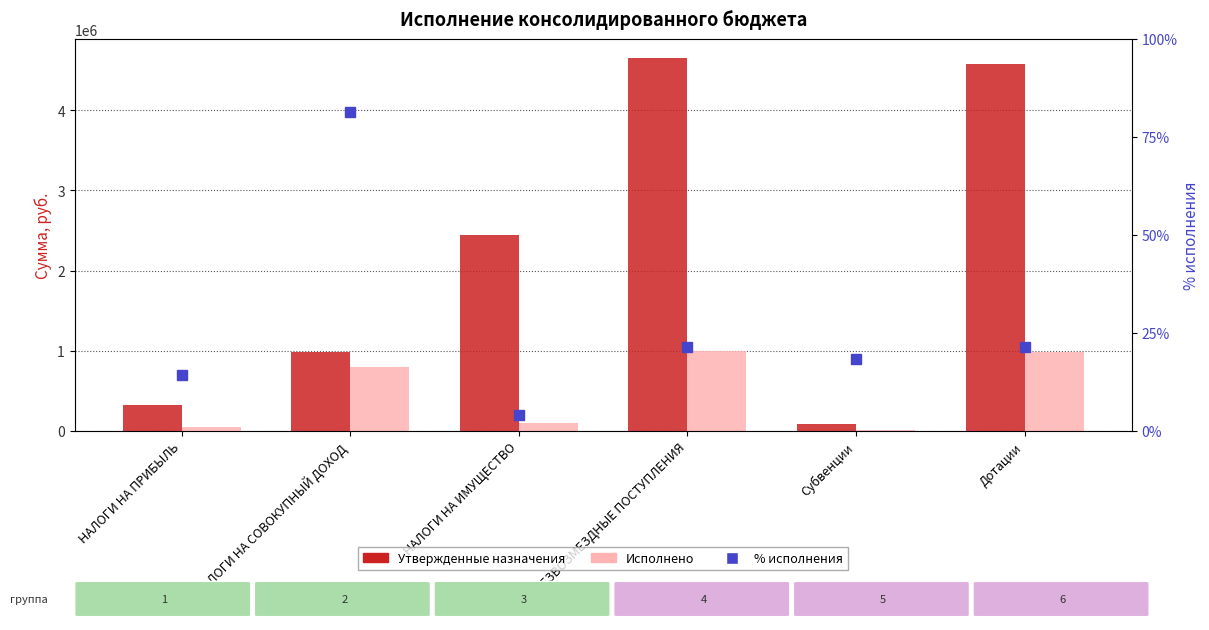

At which category is the sum across all series the highest?

БЕЗВОЗМЕЗДНЫЕ ПОСТУПЛЕНИЯ